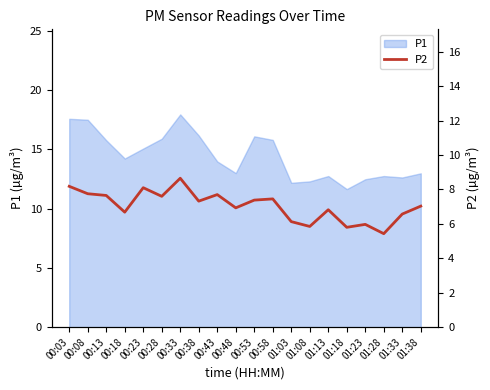

At which category does the data reach its first local peak?

00:23